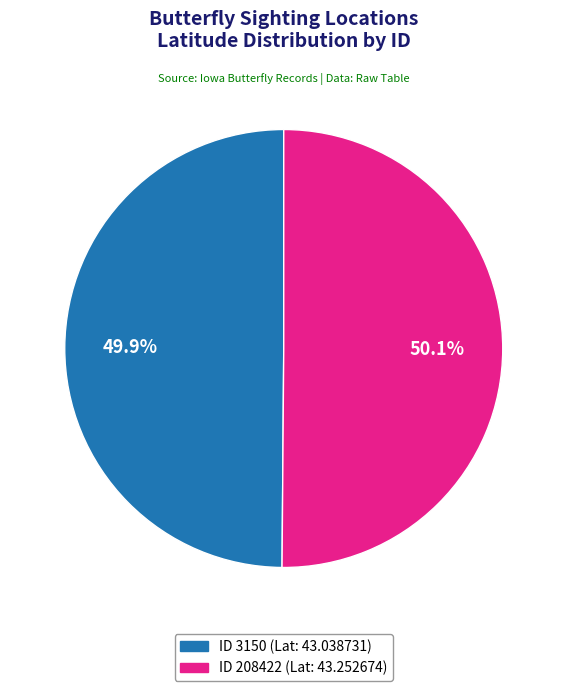

How many segments does this pie chart have?

2